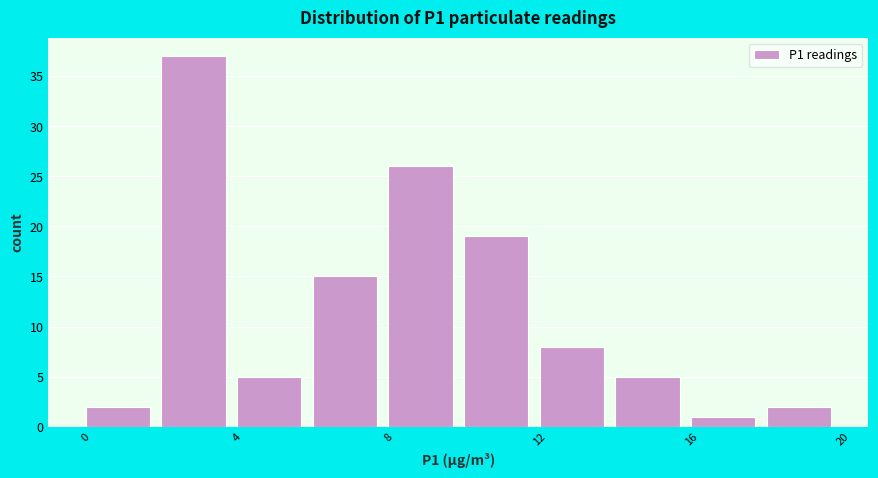

Which range on the x-axis has the tallest bar?

2 to 4